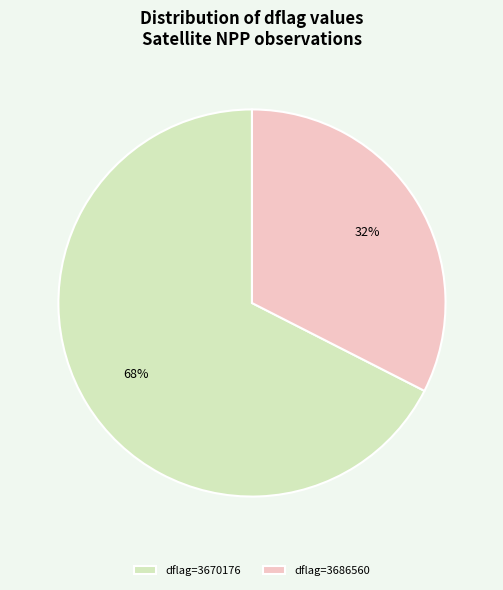

Is dflag=3670176 the majority of the pie?

Yes